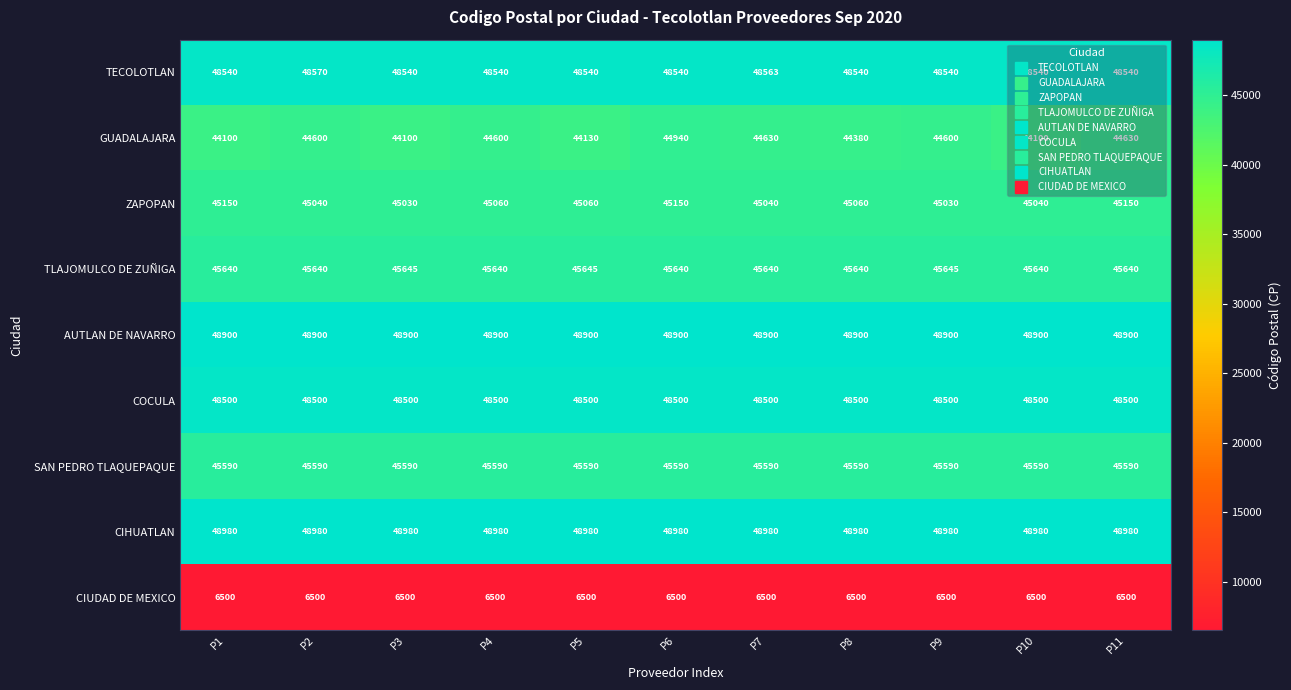

Which series has the widest spread of values?

GUADALAJARA